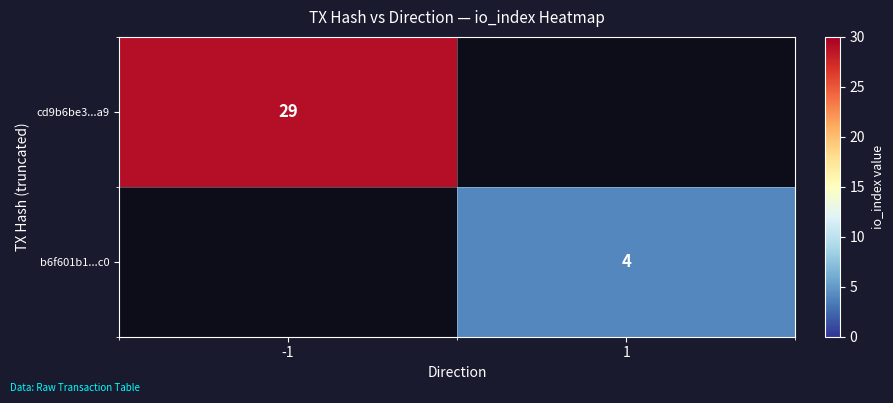

Is it true that b6f601b1...c0 equals 4 at 1?

True